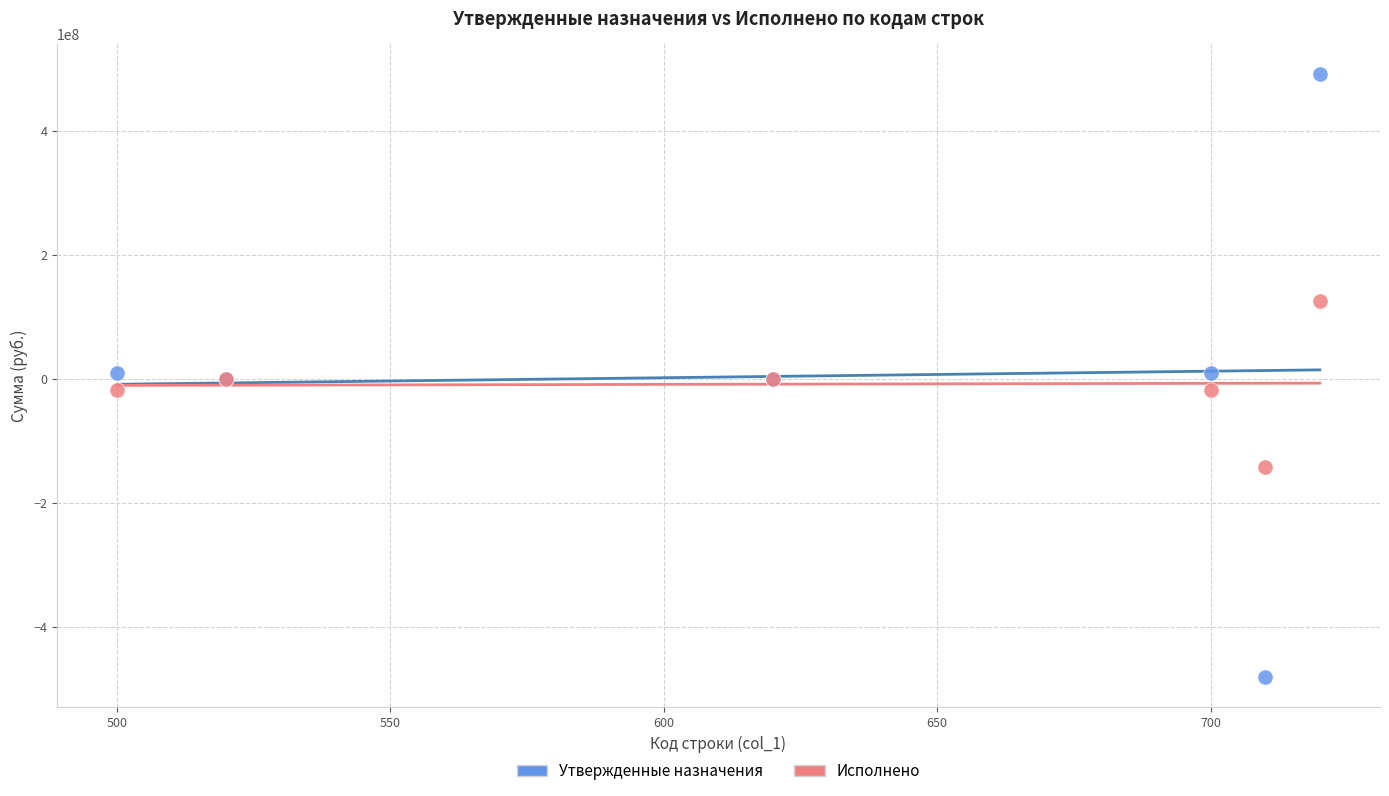

Which series reaches the maximum Y coordinate?

Утвержденные назначения